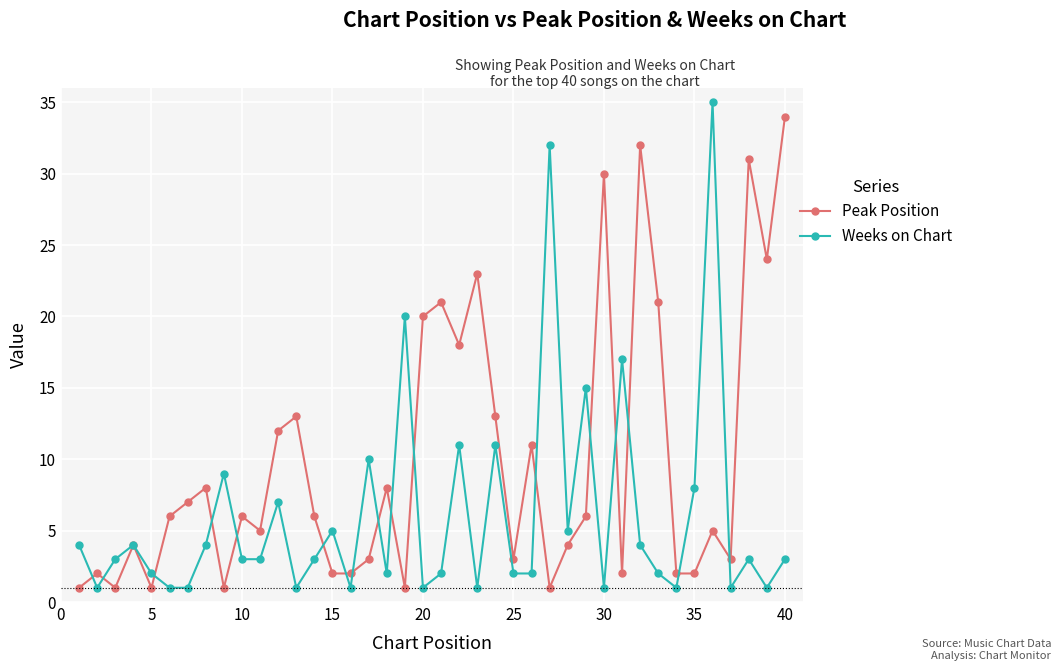

How many interior local peaks does the Weeks on Chart series have?

13